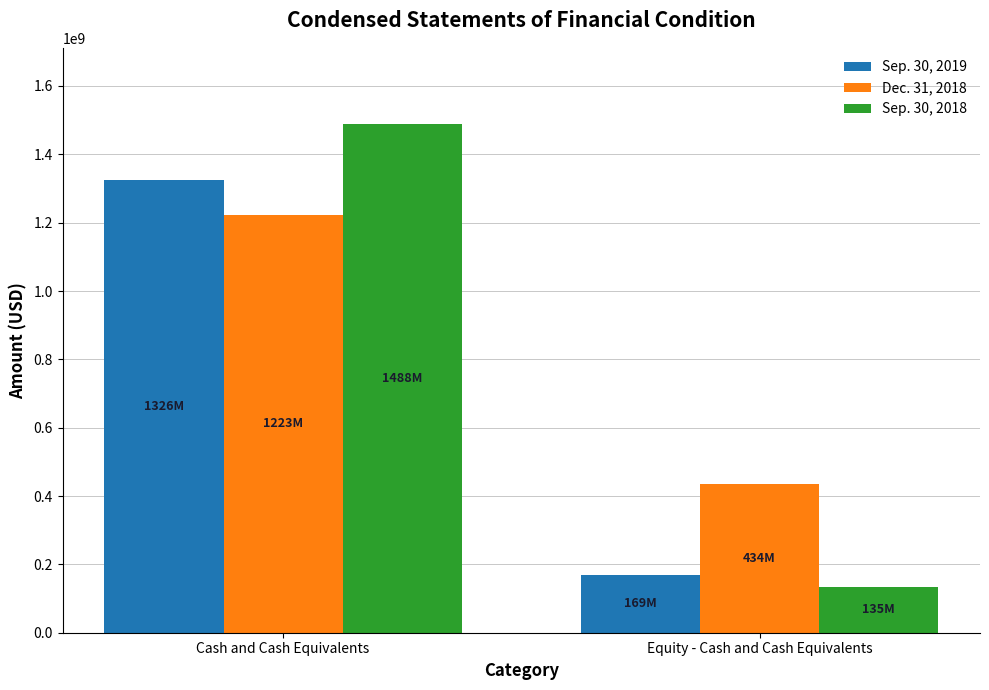

The value of Dec. 31, 2018 at Equity - Cash and Cash Equivalents is 433776173. True or false?

True